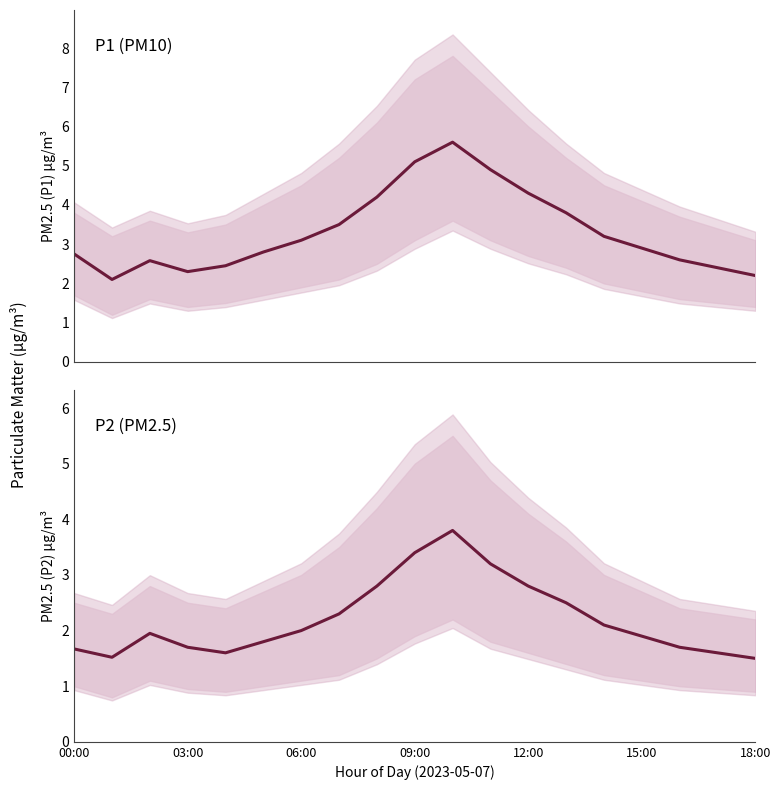

Which series has the largest range (max minus min)?

P1